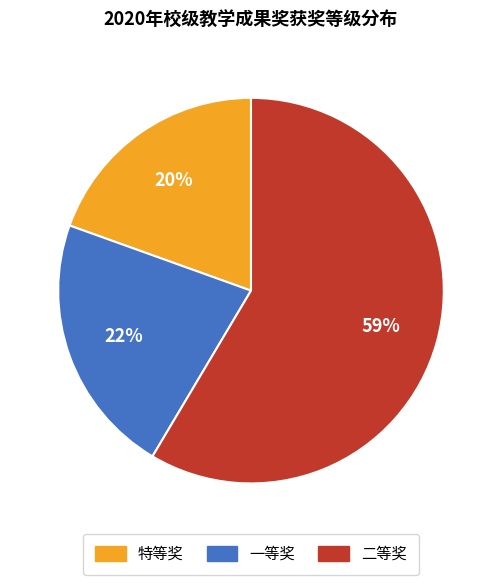

Which category has the smallest portion of the pie?

特等奖